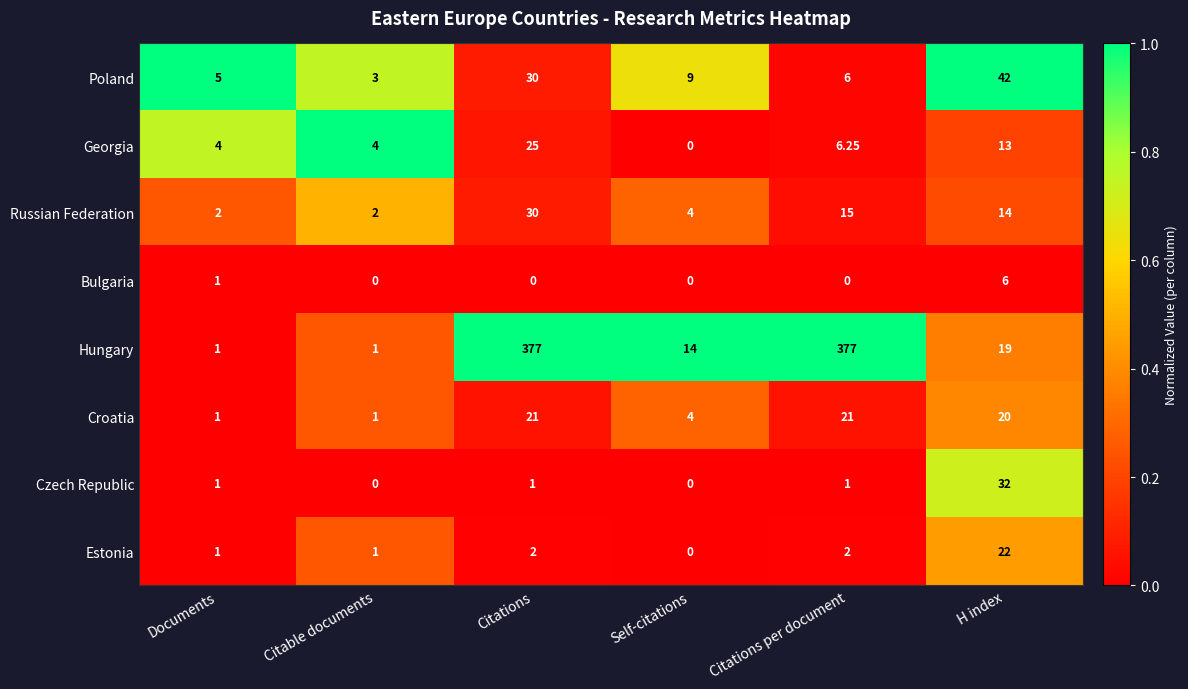

Which series changed the most between Citations per document and H index?

Hungary